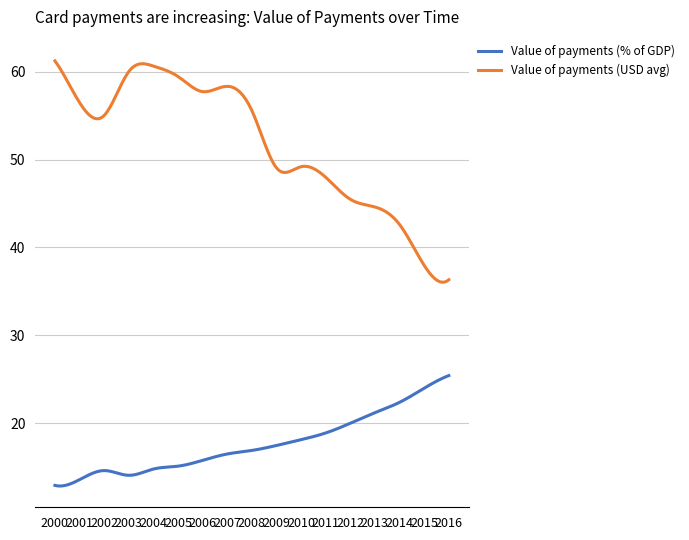

True or false: Value of payments (% of GDP) and Value of payments (USD avg) cross at least once.

False